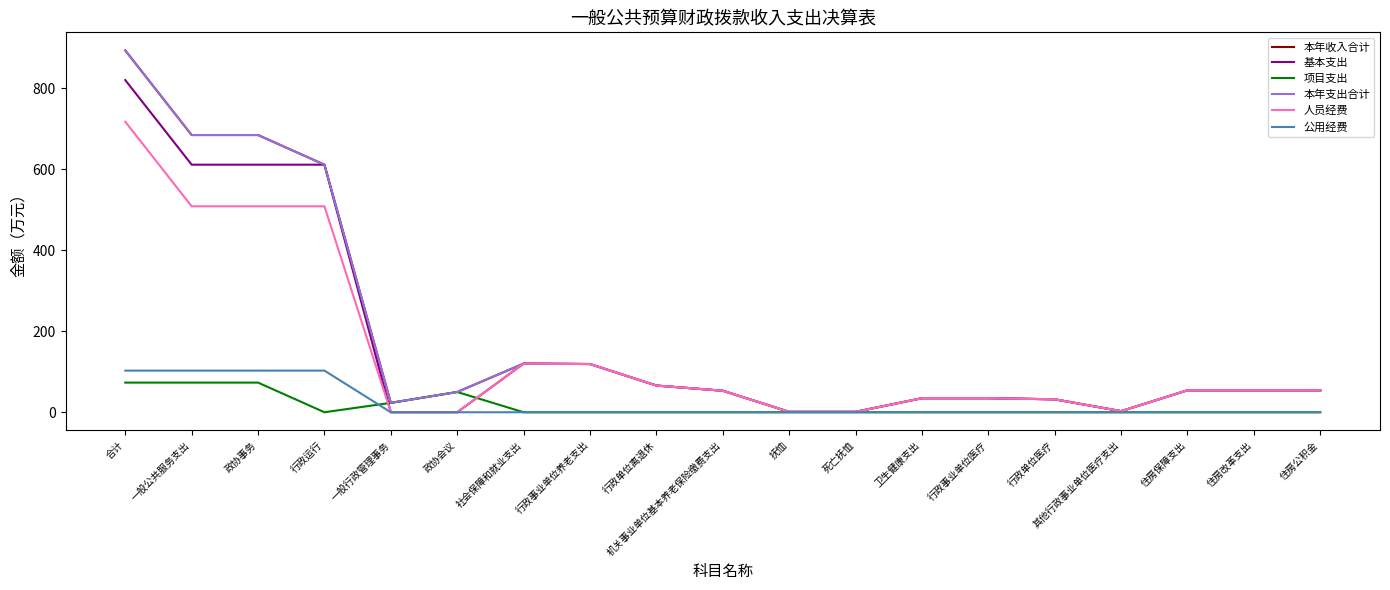

Reading right to left, transcribe all the data shown in this chart.

本年收入合计: 54.2	54.2	54.2	2.7	31.9	34.6	34.6	1.0	1.0	53.1	65.9	119.1	120.1	50.0	23.2	611.3	684.5	684.5	893.4
基本支出: 54.2	54.2	54.2	2.7	31.9	34.6	34.6	1.0	1.0	53.1	65.9	119.1	120.1	0.0	0.0	611.3	611.3	611.3	820.2
项目支出: 0.0	0.0	0.0	0.0	0.0	0.0	0.0	0.0	0.0	0.0	0.0	0.0	0.0	50.0	23.2	0.0	73.2	73.2	73.2
本年支出合计: 54.2	54.2	54.2	2.7	31.9	34.6	34.6	1.0	1.0	53.1	65.9	119.1	120.1	50.0	23.2	611.3	684.5	684.5	893.4
人员经费: 54.2	54.2	54.2	2.7	31.9	34.6	34.6	1.0	1.0	53.1	65.9	119.1	120.1	0.0	0.0	508.5	508.5	508.5	717.4
公用经费: 0.0	0.0	0.0	0.0	0.0	0.0	0.0	0.0	0.0	0.0	0.0	0.0	0.0	0.0	0.0	102.8	102.8	102.8	102.8